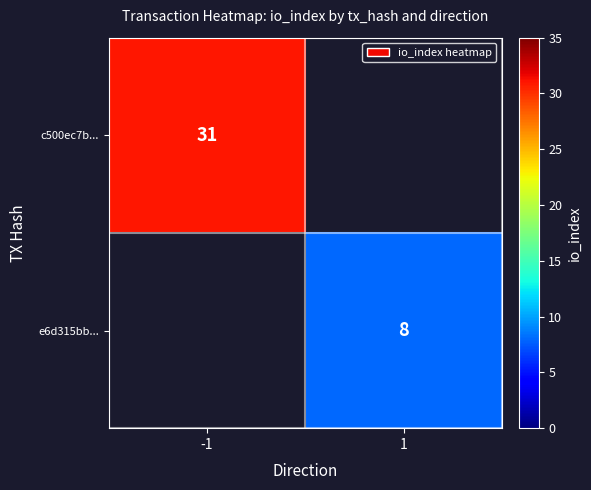

The c500ec7b... series shows 53 at -1. True or false?

False